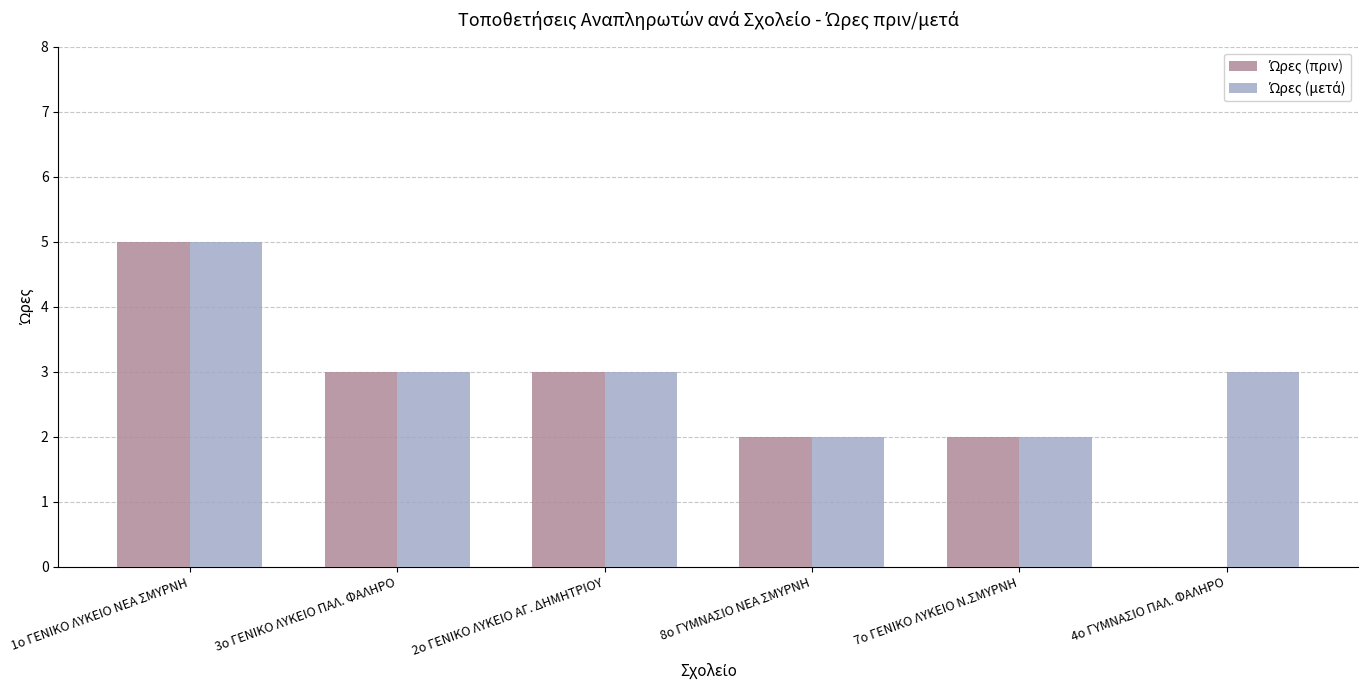

How many categories are shown in the chart?

6